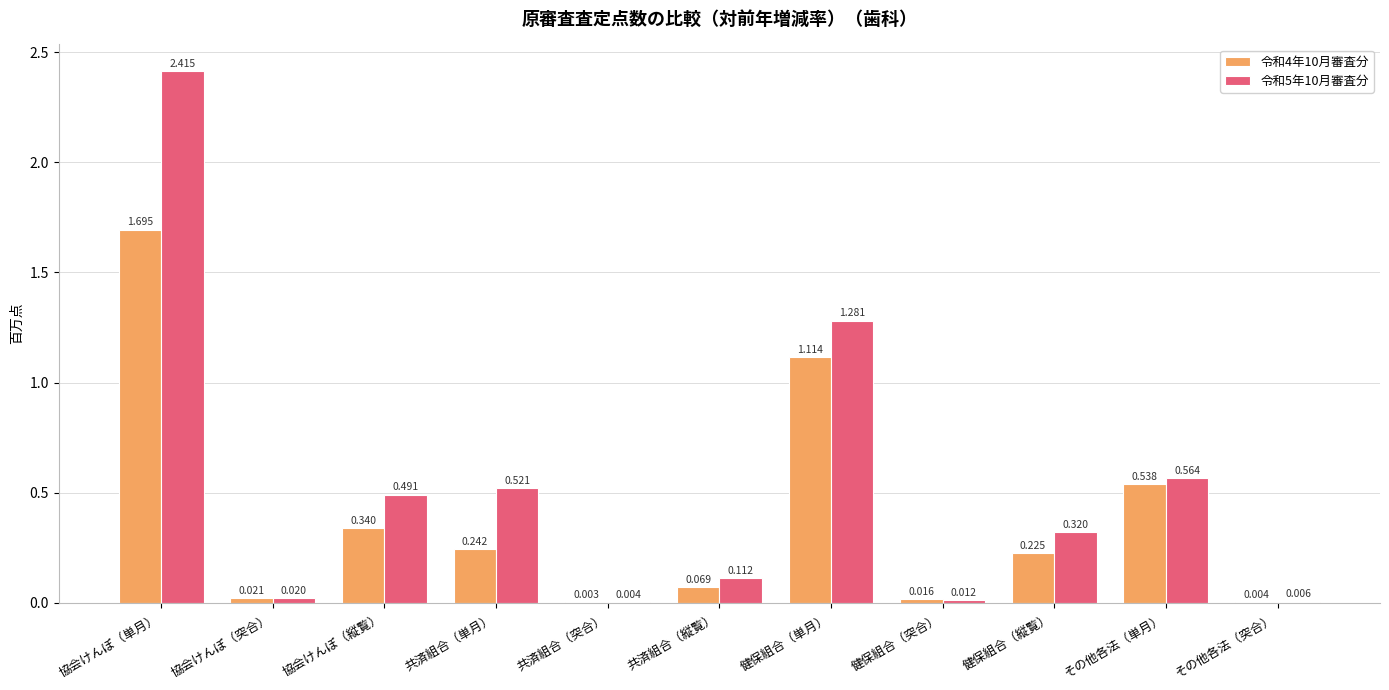

At which category is the sum across all series the highest?

協会けんぽ（単月）